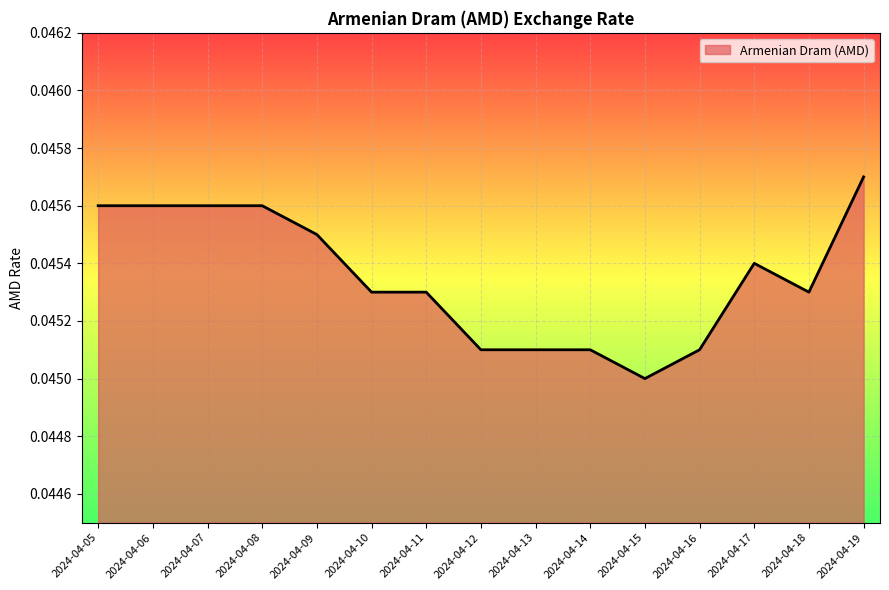

Is it true that the value at 2024-04-09 is 0.1?

False